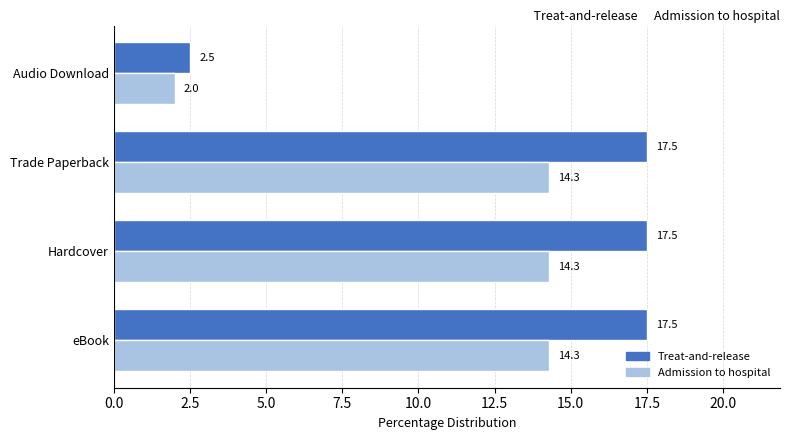

What is the difference between the highest and lowest values at Trade Paperback?

3.2